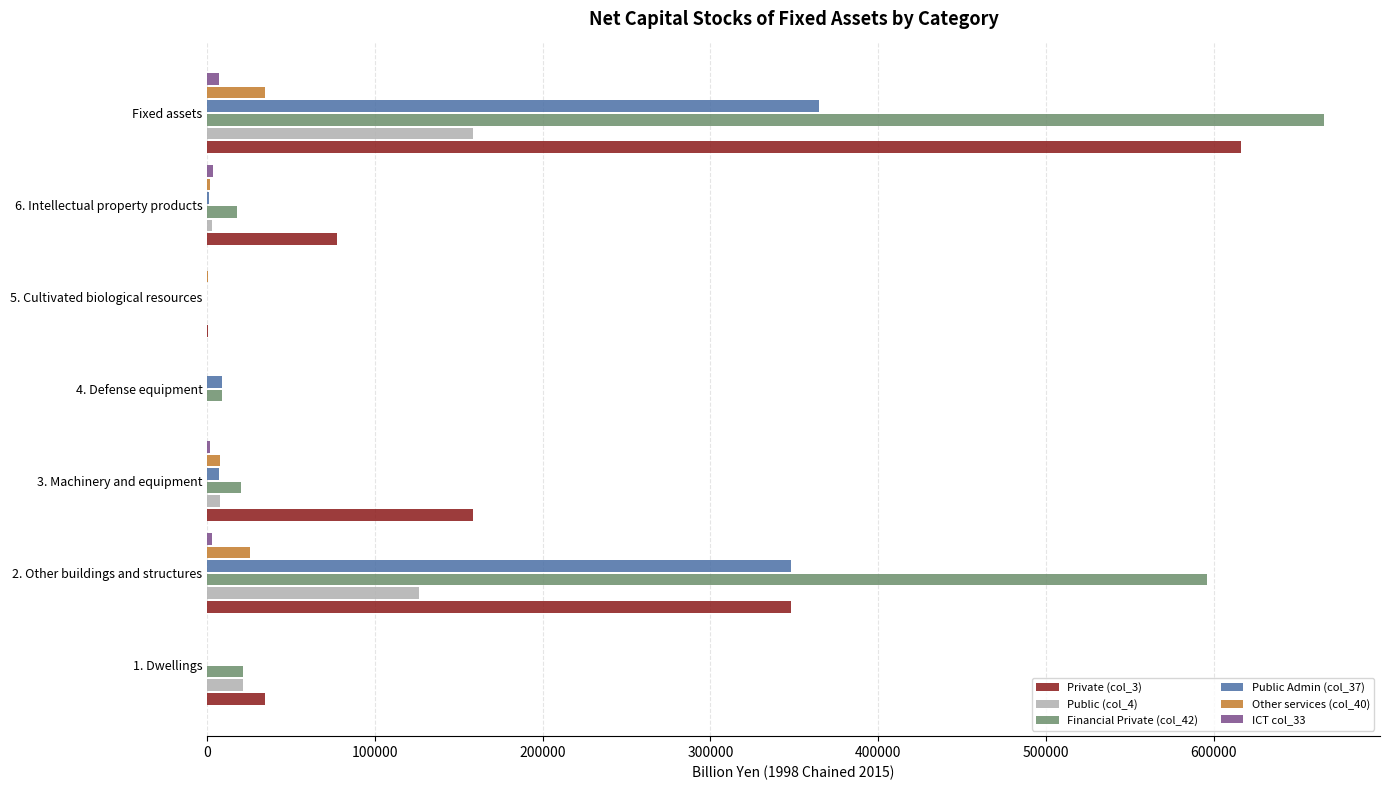

What is the highest value of the Public (col_4) series?

158723.0